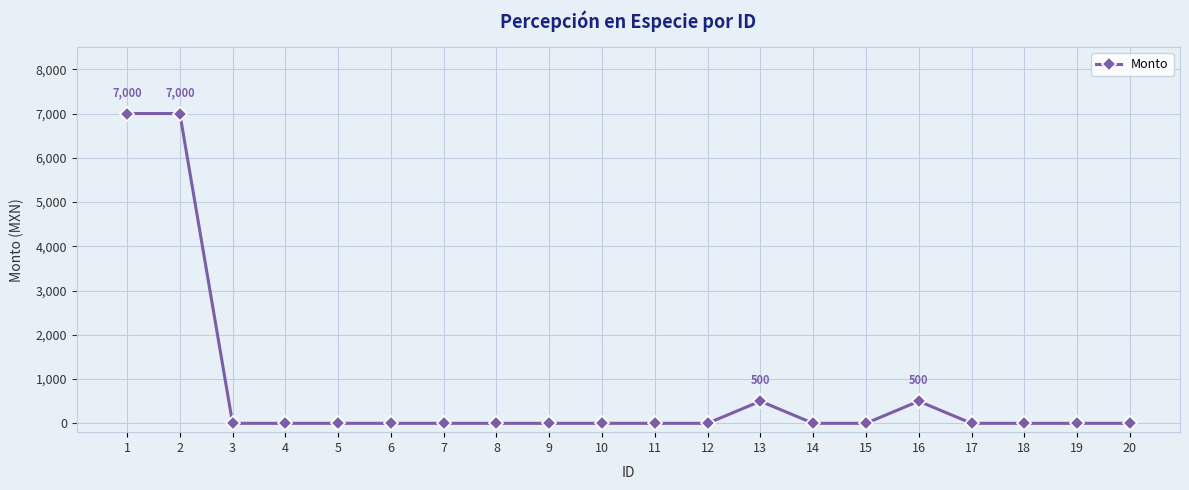

True or false: the data has more than 1 interior local peaks.

True